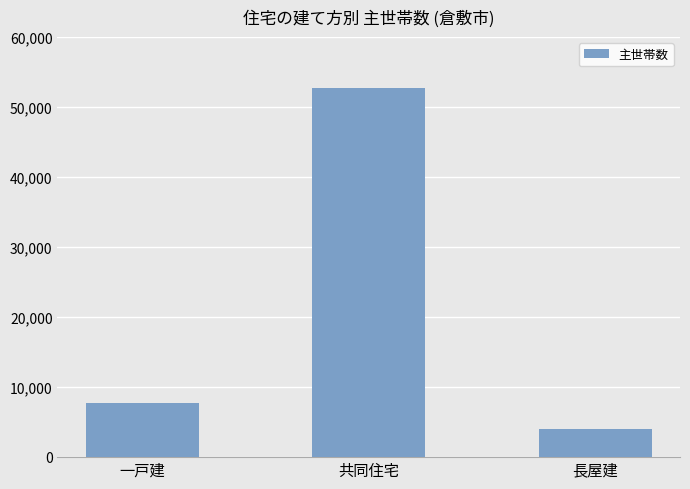

What is the change in value from 一戸建 to 共同住宅?

+45020